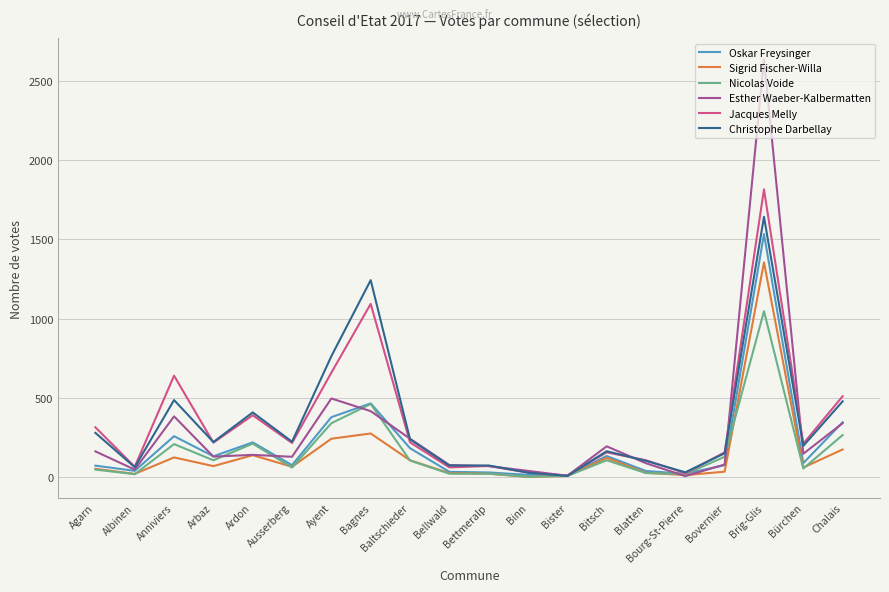

What value does the Nicolas Voide series have at Bitsch?

106